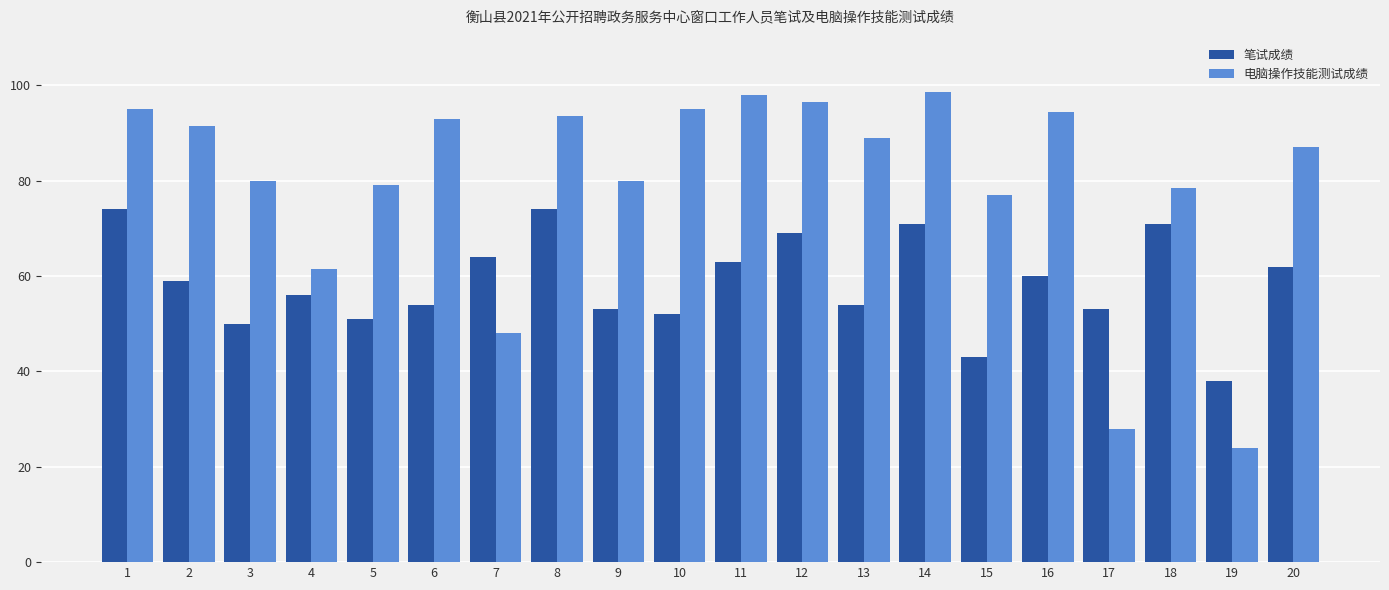

What is the greatest value displayed?

98.5